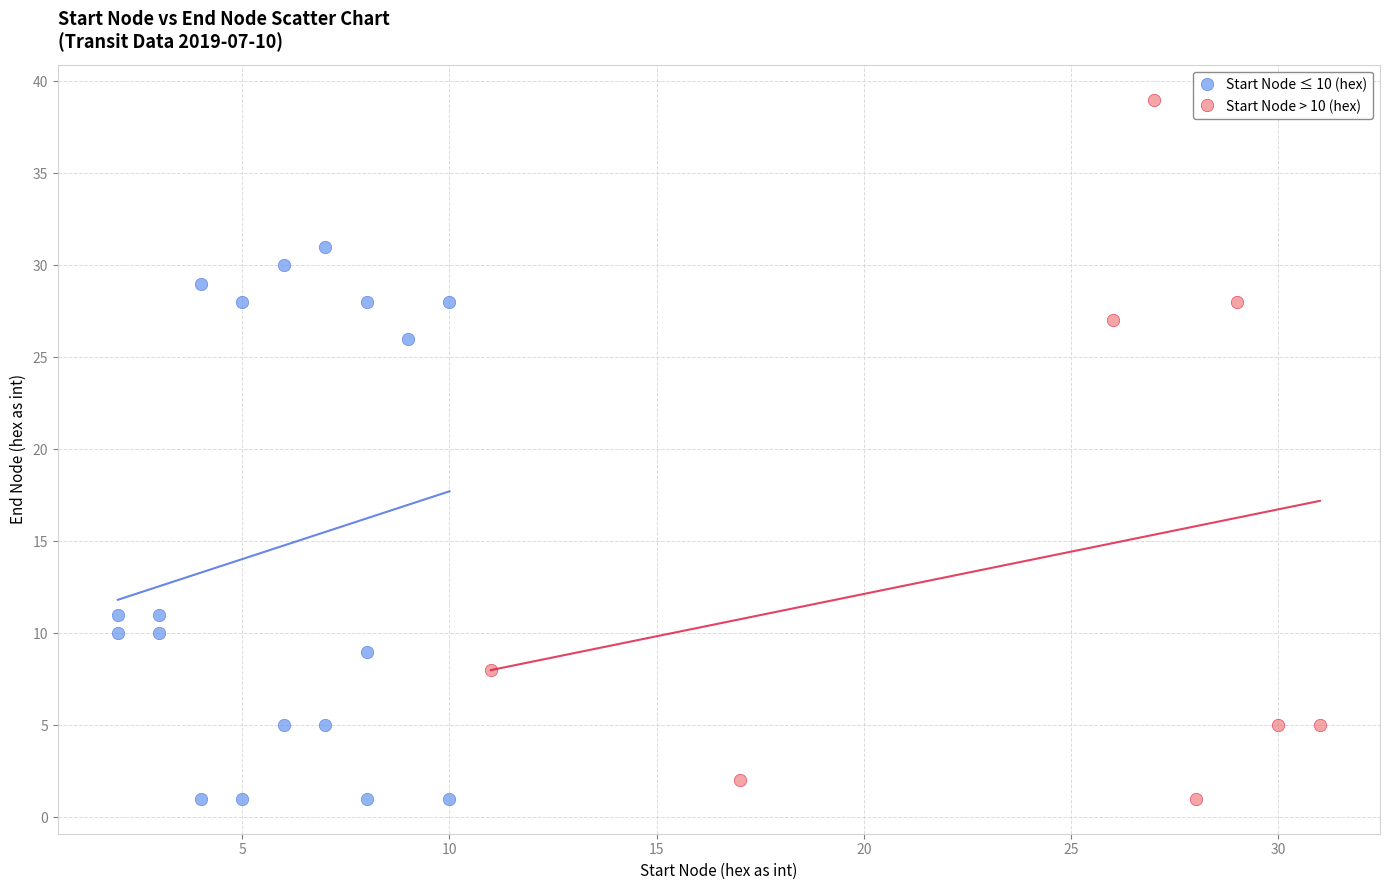

Which series reaches the maximum Y coordinate?

Start Node > 10 (hex)